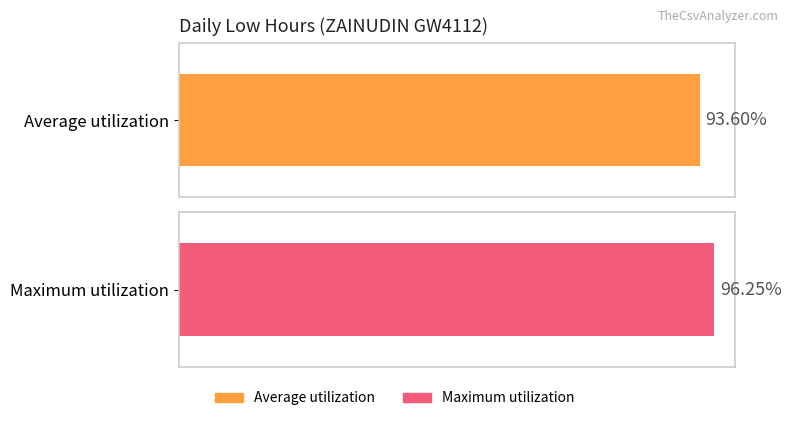

Are the bars grouped side by side (vs. stacked)?

No